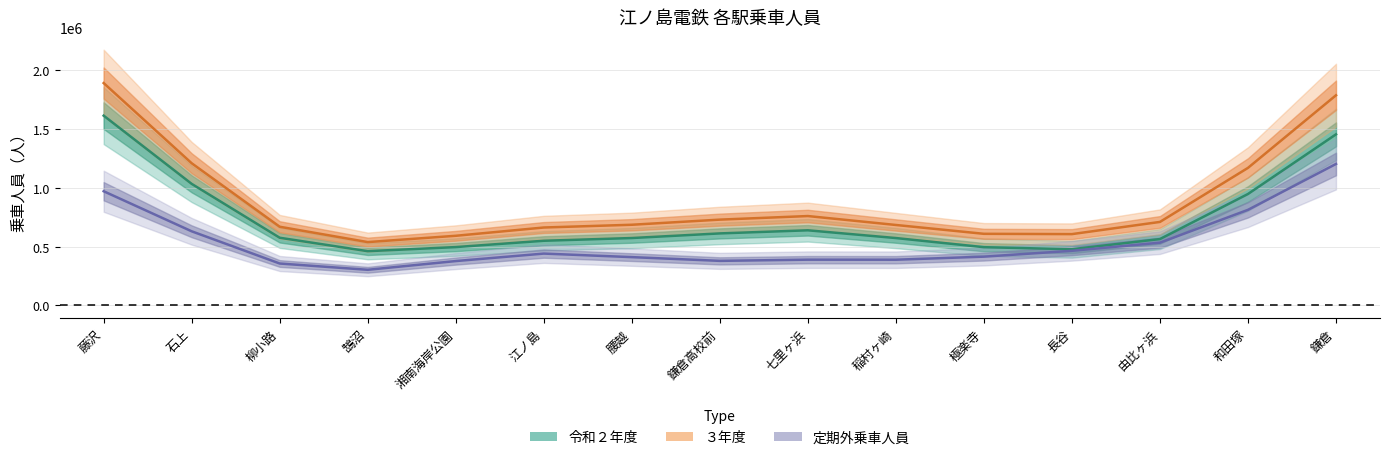

At which label does 定期外乗車人員 first exceed 262869?

藤沢